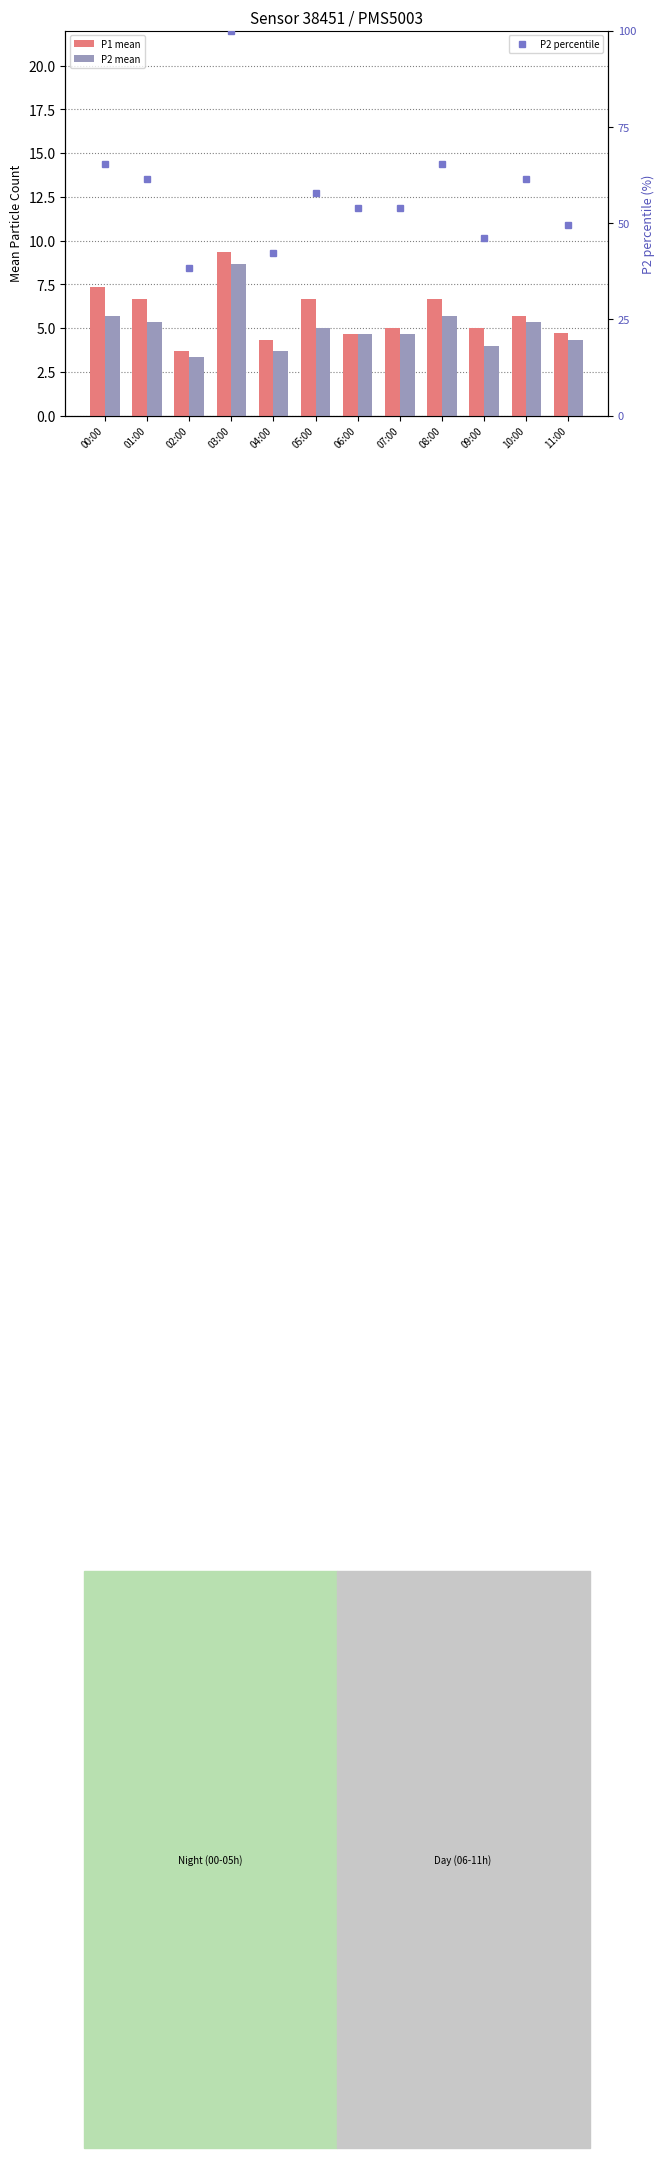

Reading left to right, transcribe all the data shown in this chart.

P1 mean: 7.3	6.7	3.7	9.3	4.3	6.7	4.7	5.0	6.7	5.0	5.7	4.7
P2 mean: 5.7	5.3	3.3	8.7	3.7	5.0	4.7	4.7	5.7	4.0	5.3	4.3
P2 percentile: 65.4	61.5	38.4	100.0	42.3	57.7	53.9	53.9	65.4	46.1	61.5	49.5